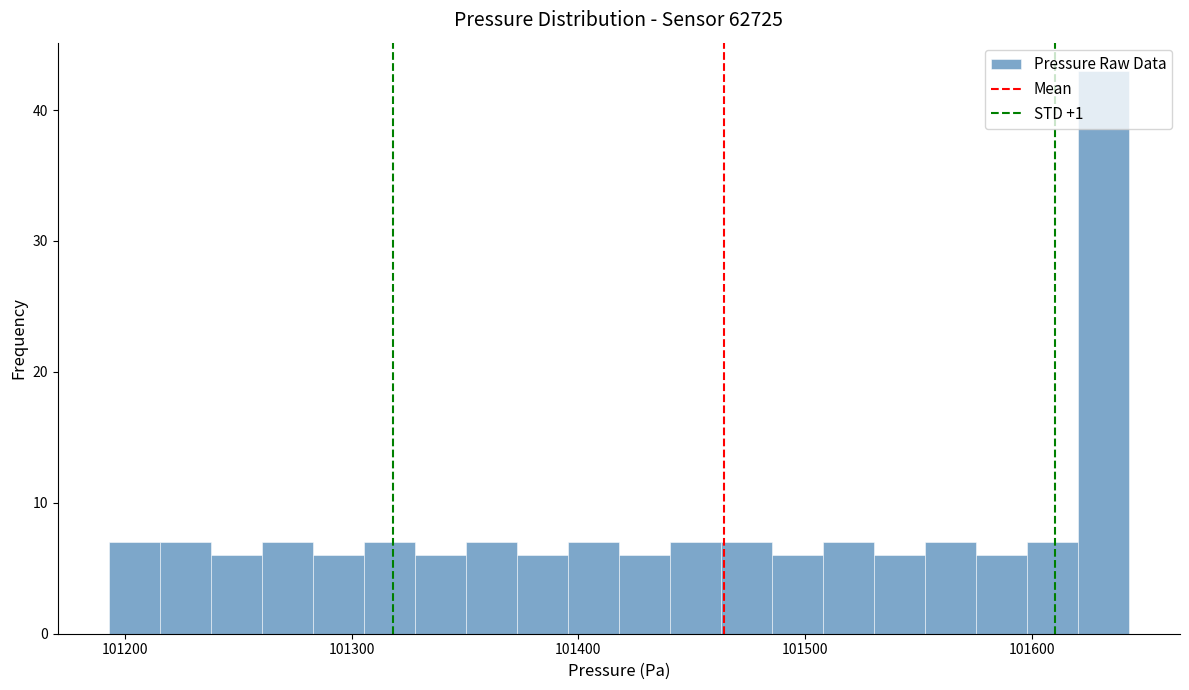

Read against the x-axis, roughly where is the centre of the tallest bar?

101630